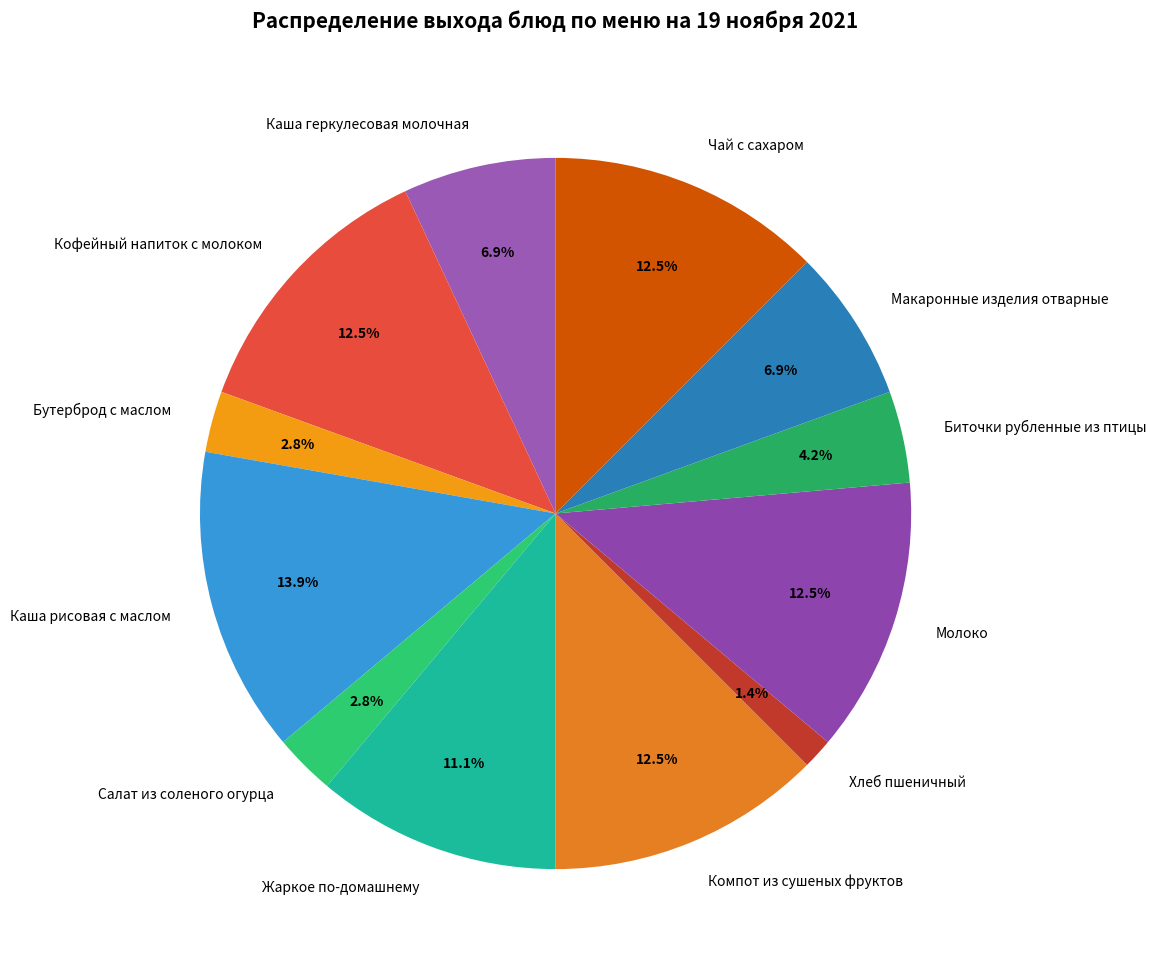

Which has a higher value, Компот из сушеных фруктов or Макаронные изделия отварные?

Компот из сушеных фруктов